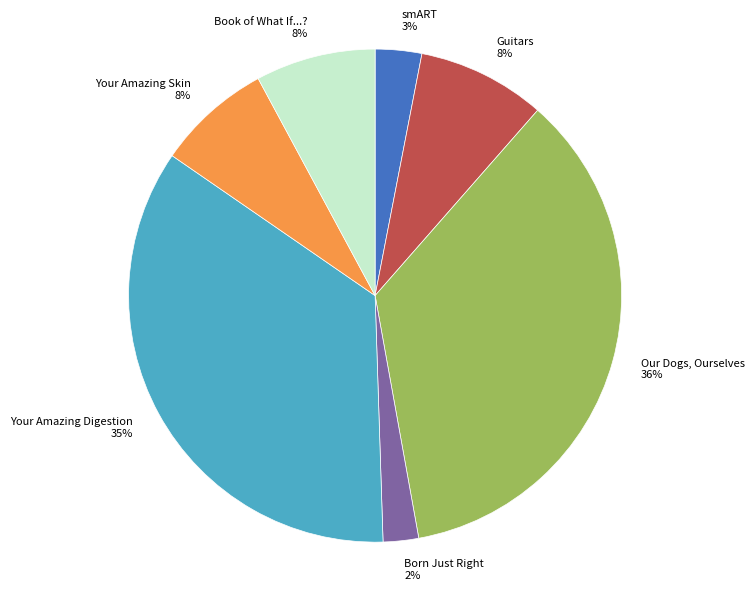

How many slices are in this pie chart?

7